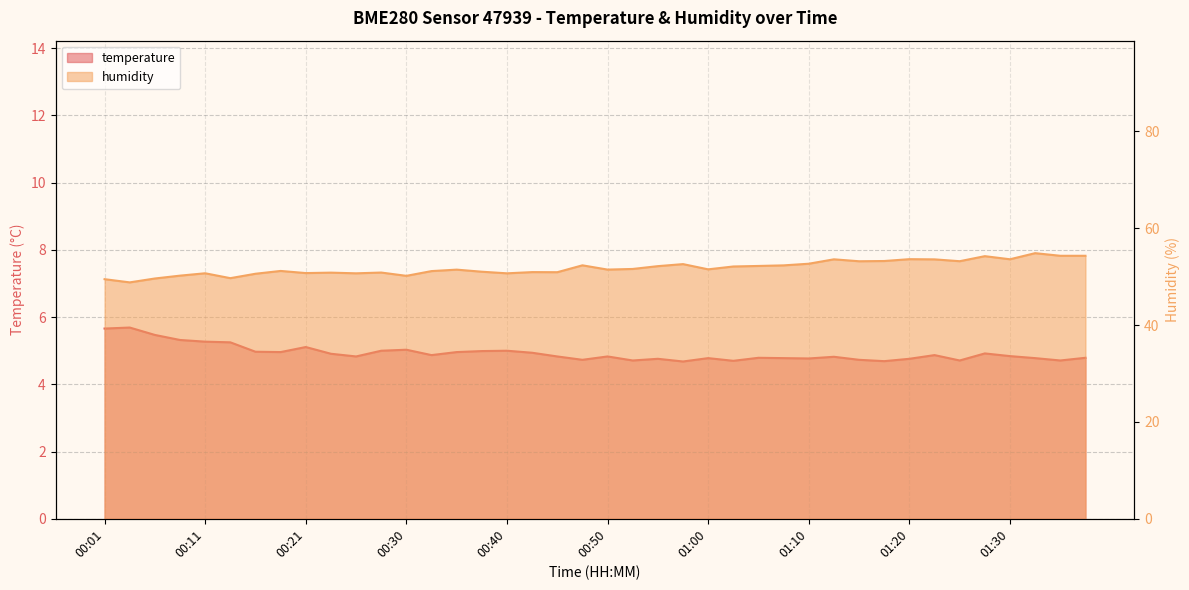

What is the difference between the second highest and minimum values in the humidity series?

5.5